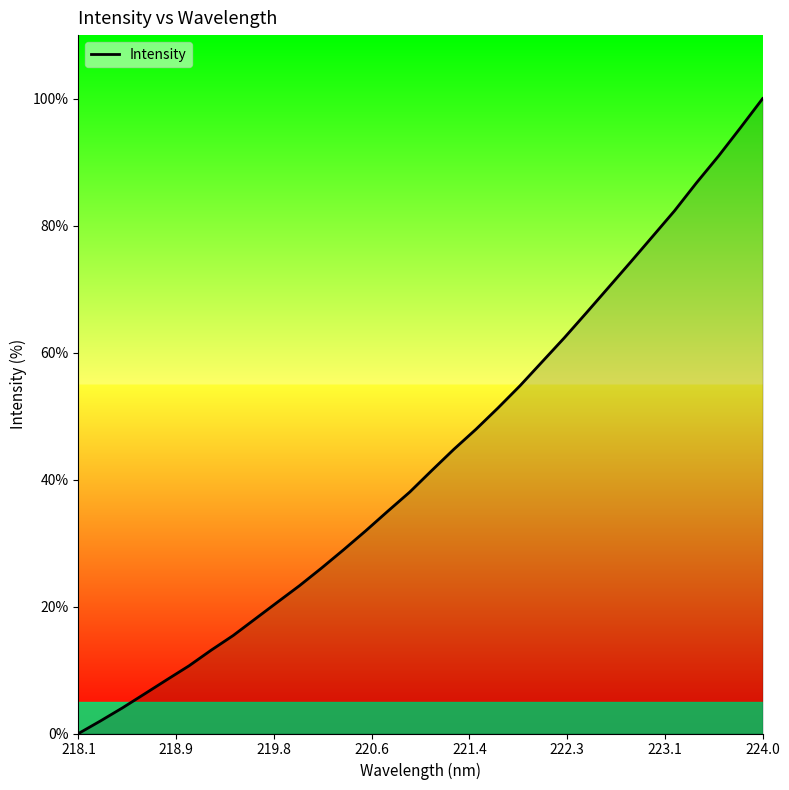

How many lines are shown in the chart?

1